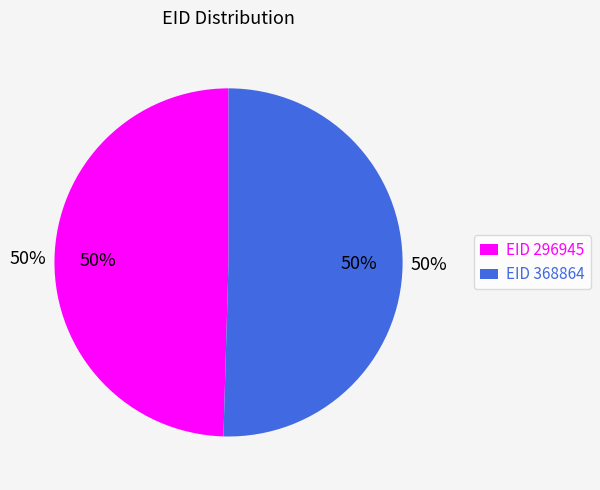

Does 296945 account for over 50% of the chart?

No